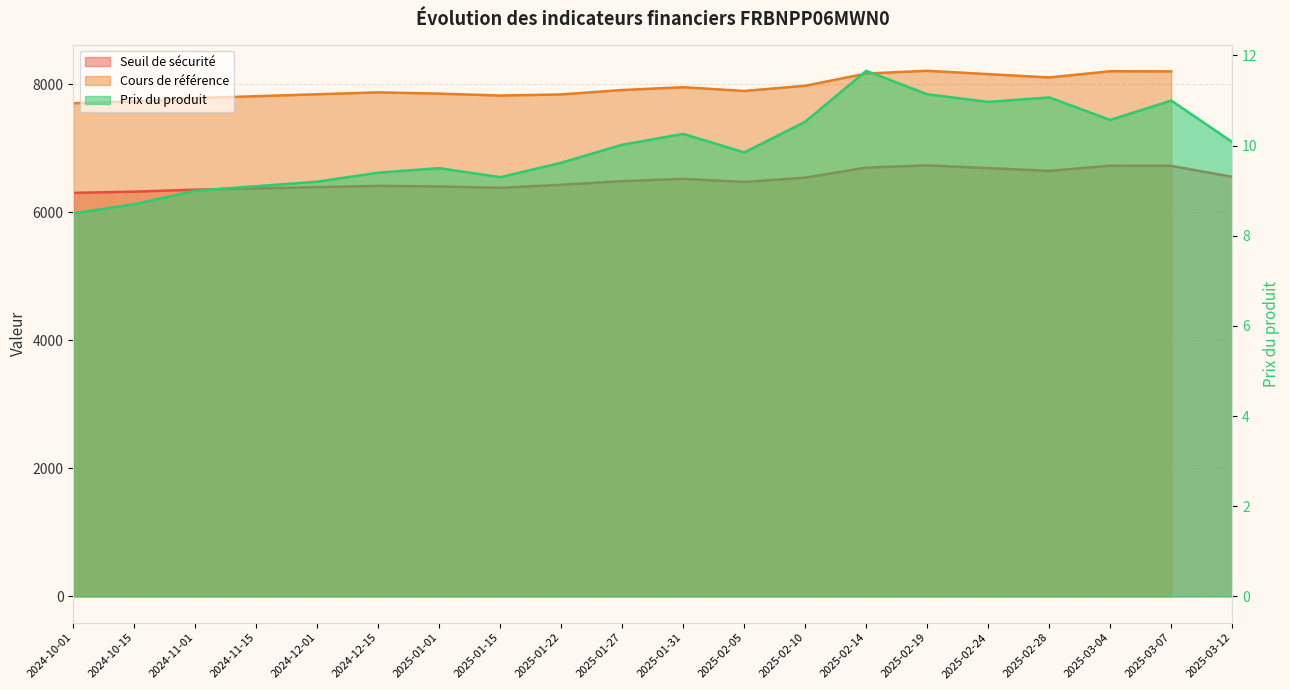

Which series has the largest range (max minus min)?

Seuil de sécurité